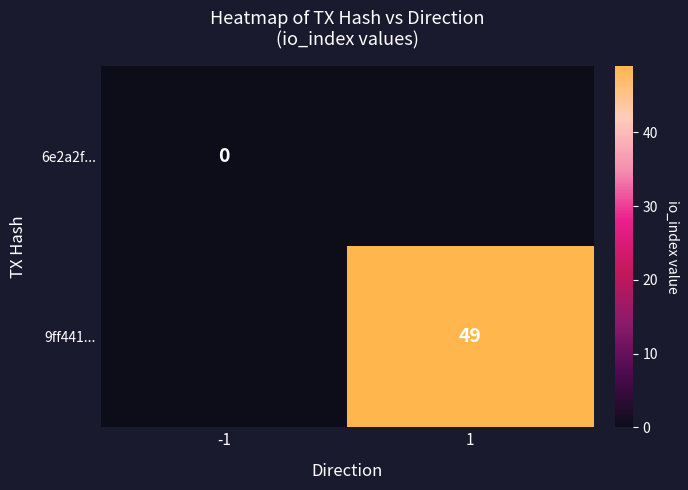

Is the value of 6e2a2f... at -1 greater than the value of 9ff441... at 1?

No